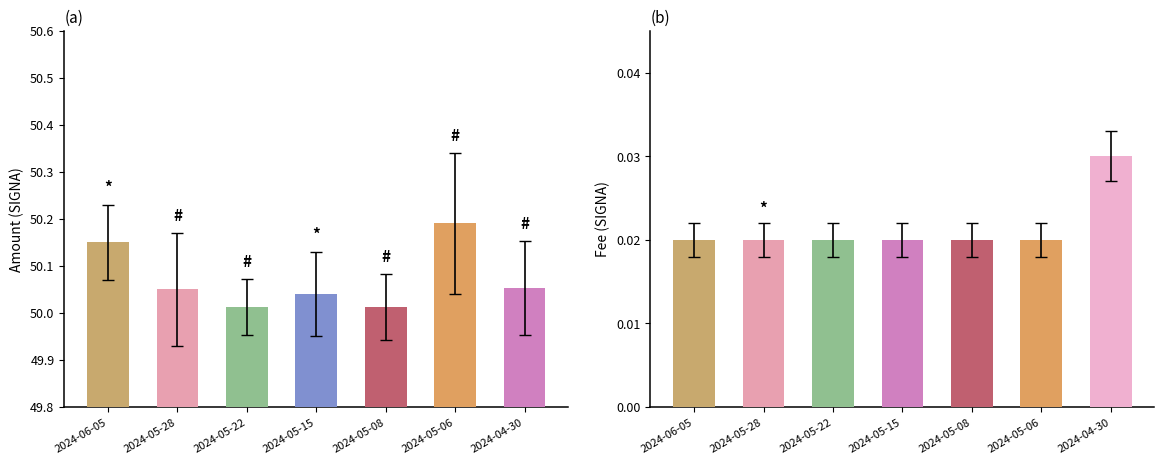

Which series has the widest spread of values?

Total Amount